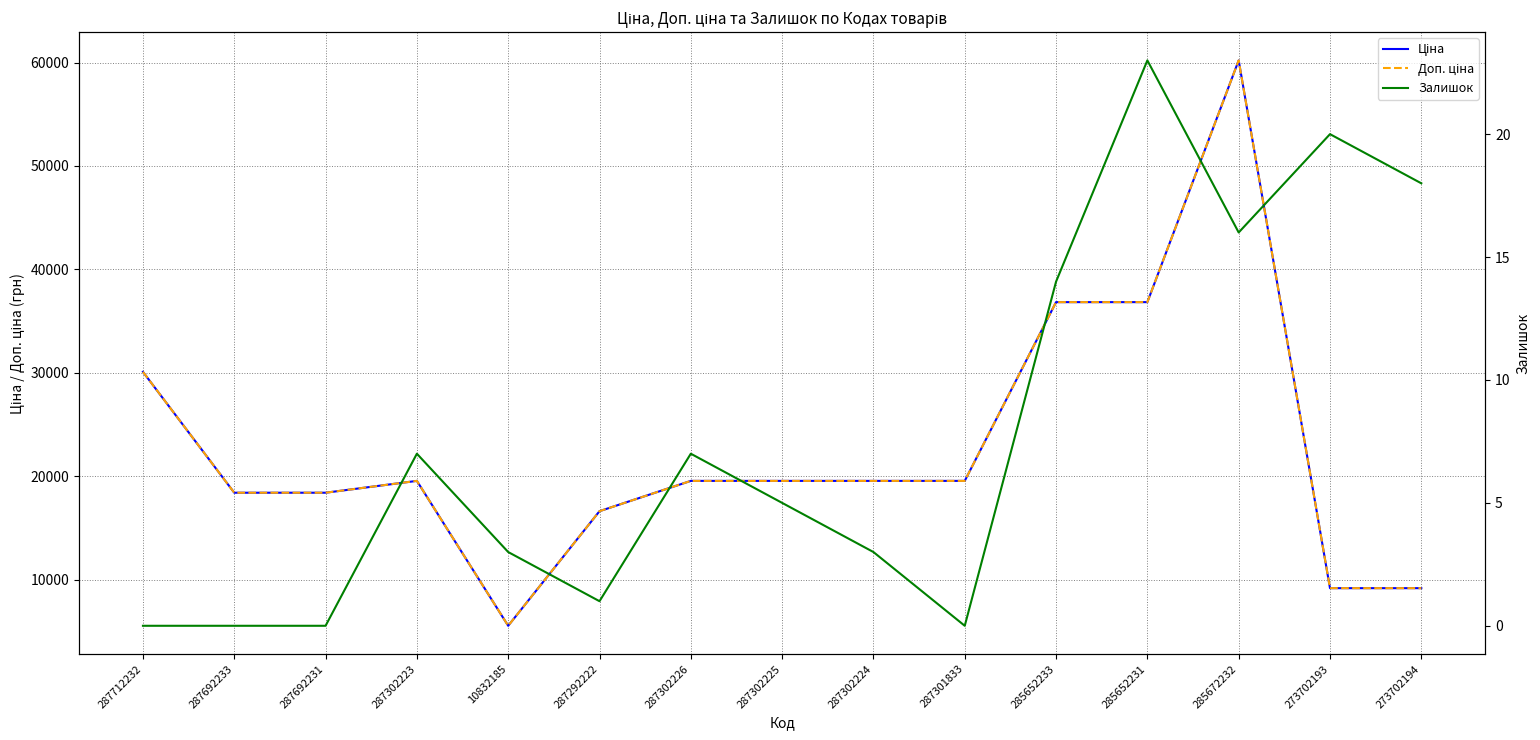

Is it true that Залишок equals 1.6 at 287292222?

False